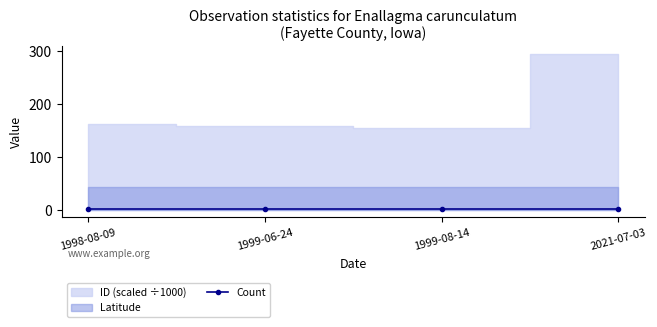

How many lines are shown in the chart?

3